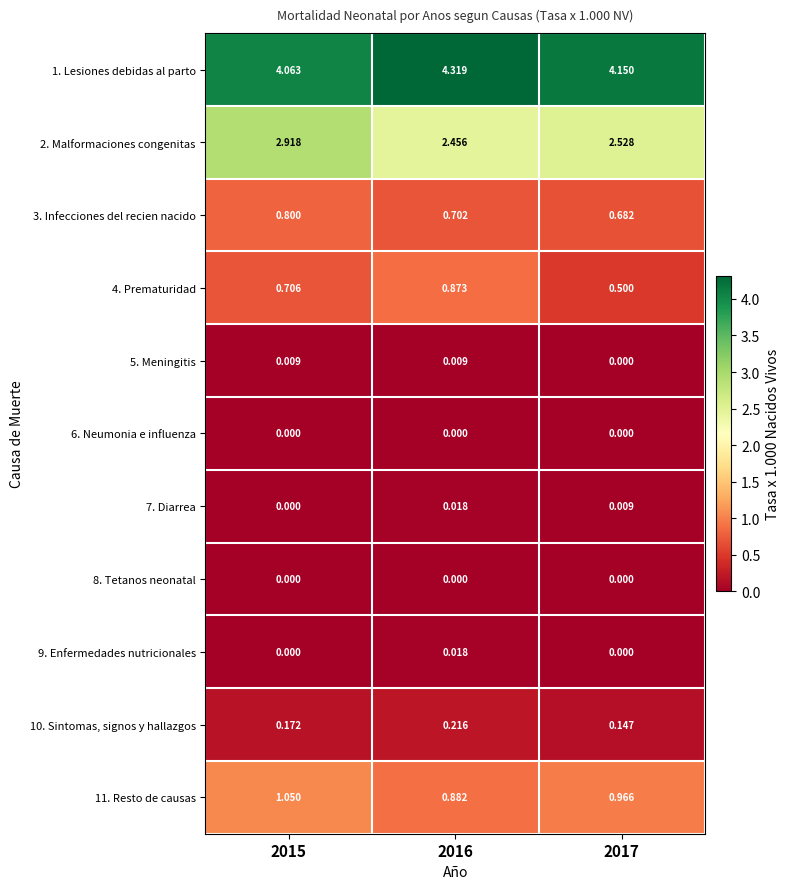

Is the value of 1. Lesiones debidas al parto at 2016 greater than the value of 3. Infecciones del recien nacido at 2015?

Yes